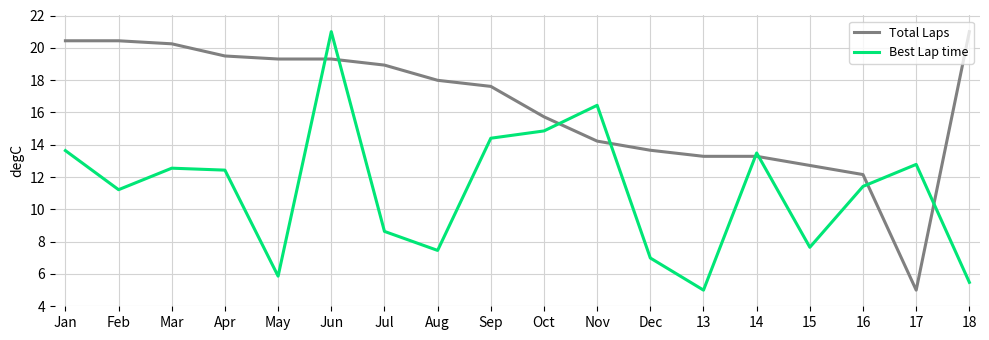

What is the difference between the maximum and minimum values in the Total Laps series?

16.0